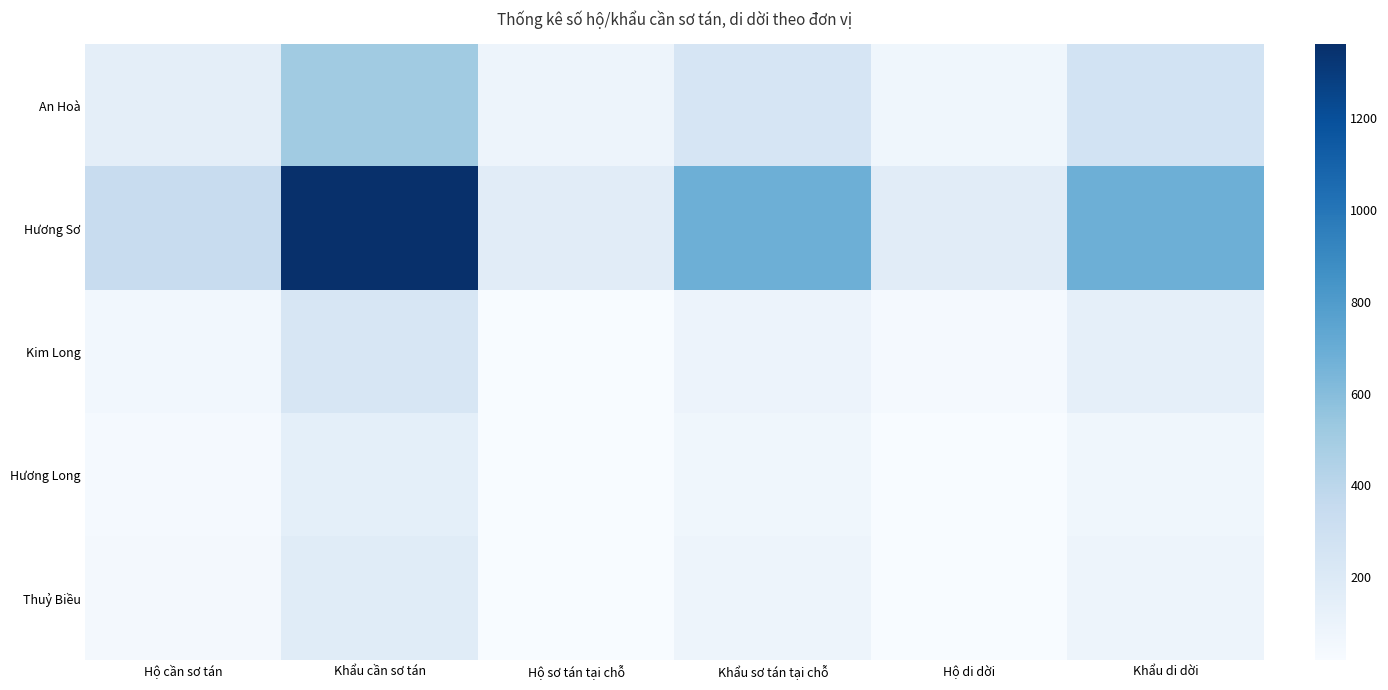

Which category has the highest value across all series?

Khẩu cần sơ tán